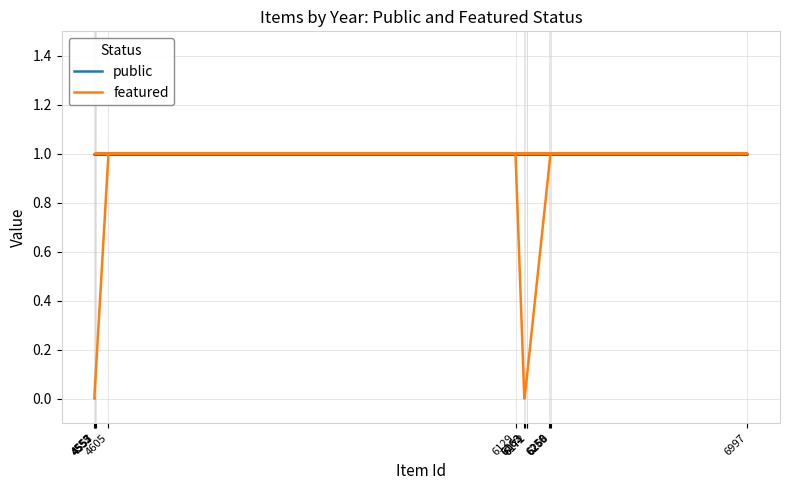

True or false: public and featured cross at least once.

False